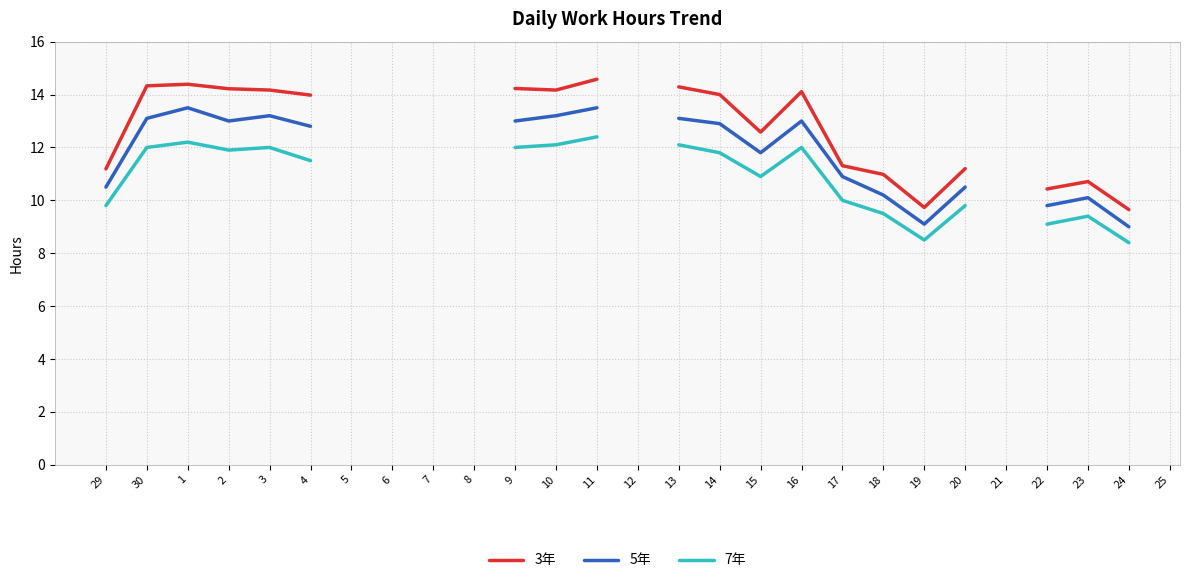

Which has a higher value, 24 or 15?

15